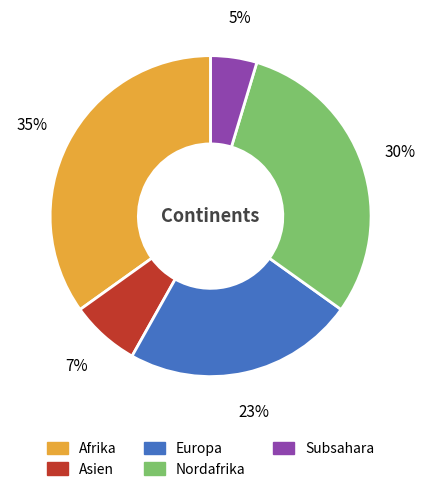

Is there any slice that represents more than half of the pie?

No